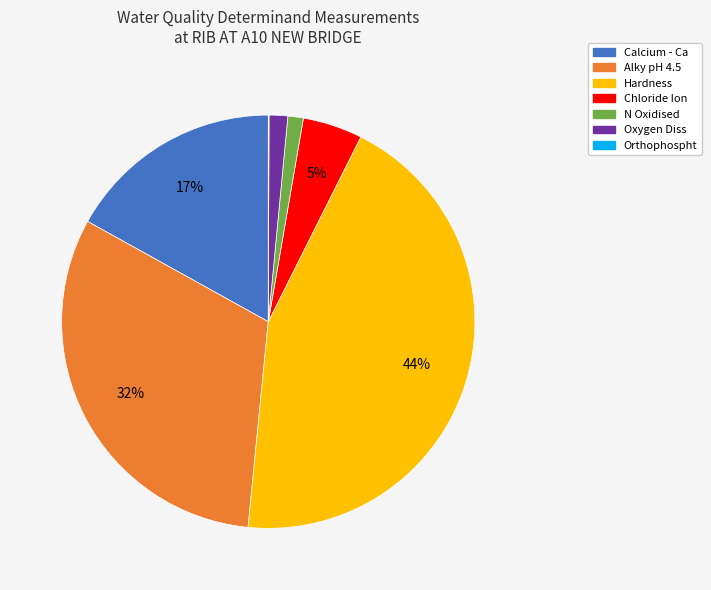

Is the sum of Calcium - Ca and Alky pH 4.5 greater than half?

No